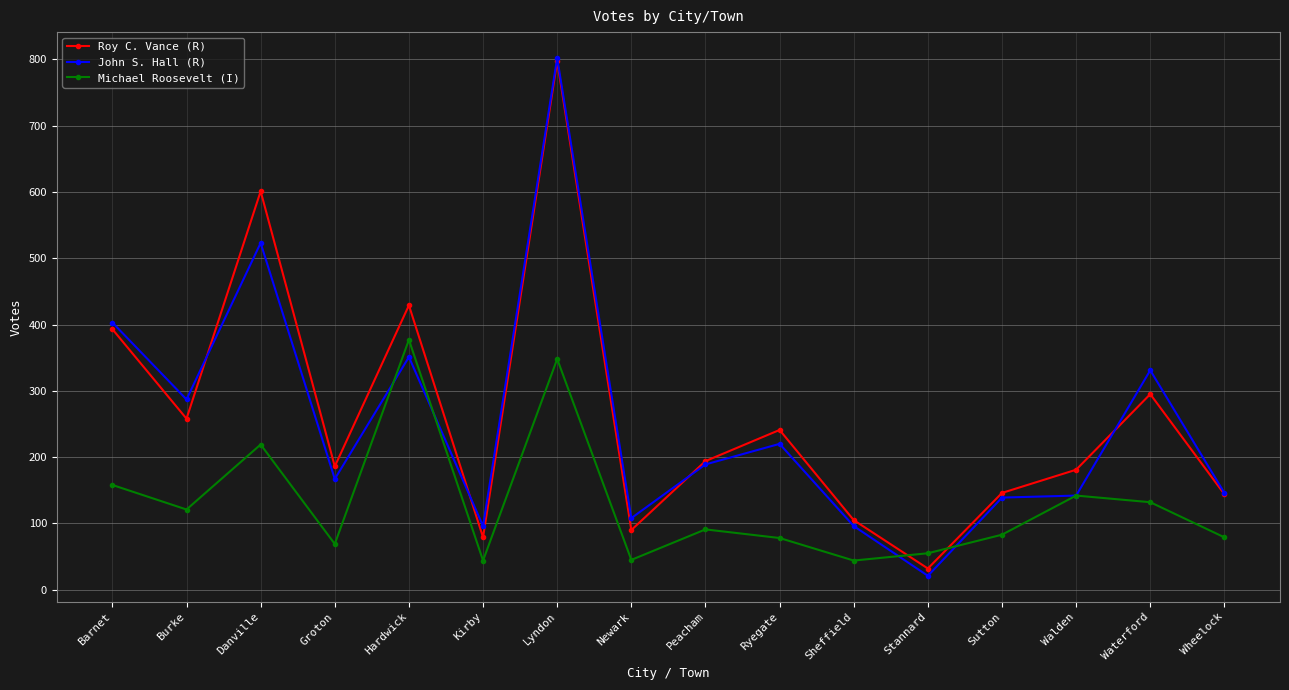

What is the label of the 6th point from the right?

Sheffield